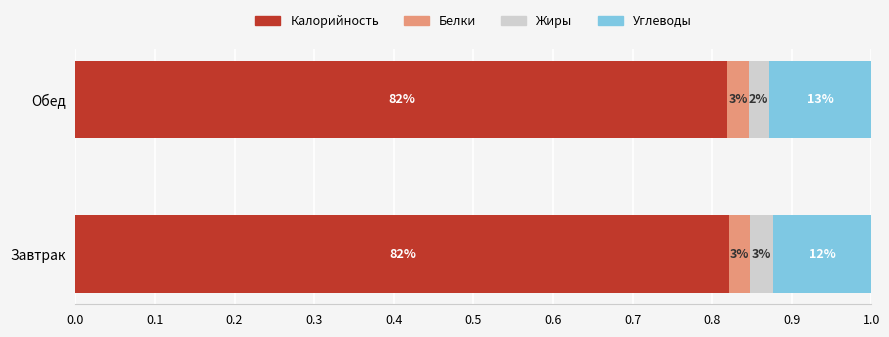

What are all the series names shown in the legend?

Калорийность, Белки, Жиры, Углеводы